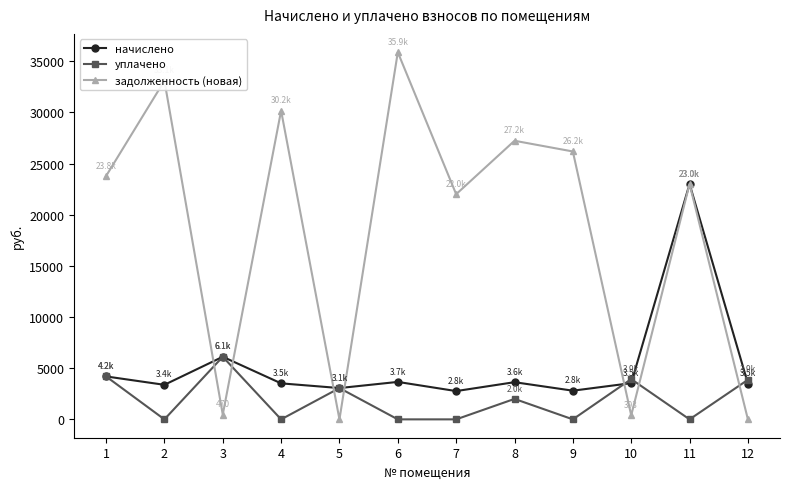

Rank the series by their maximum value, from lowest to highest.

уплачено, начислено, задолженность (новая)